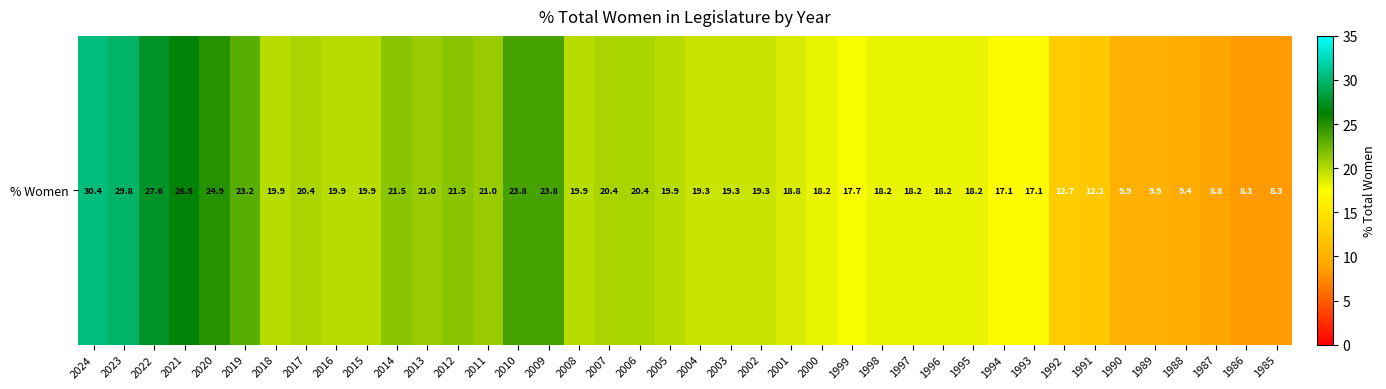

Rank the categories by value from lowest to highest.

1986, 1985, 1987, 1988, 1990, 1989, 1991, 1992, 1994, 1993, 1999, 2000, 1998, 1997, 1996, 1995, 2001, 2004, 2003, 2002, 2018, 2016, 2015, 2008, 2005, 2017, 2007, 2006, 2013, 2011, 2014, 2012, 2019, 2010, 2009, 2020, 2021, 2022, 2023, 2024